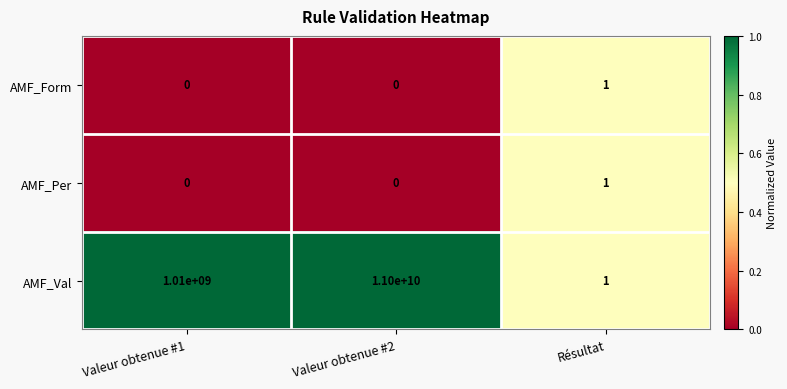

What is the difference between the highest and lowest values at Valeur obtenue #1?

1010000000